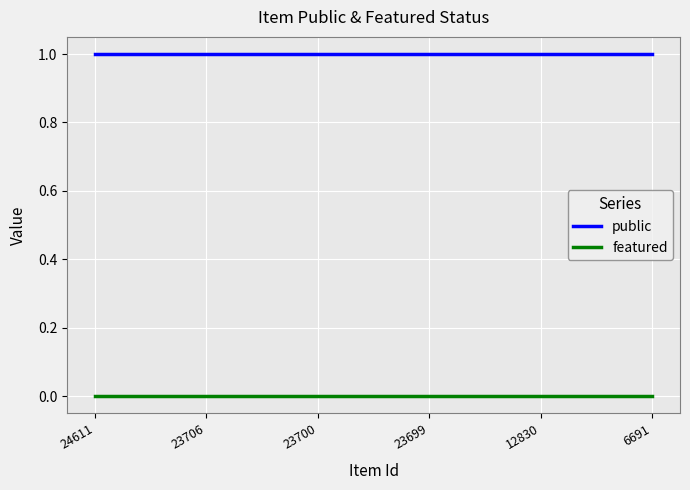

Is the value of public at 24611 greater than the value of featured at 6691?

Yes